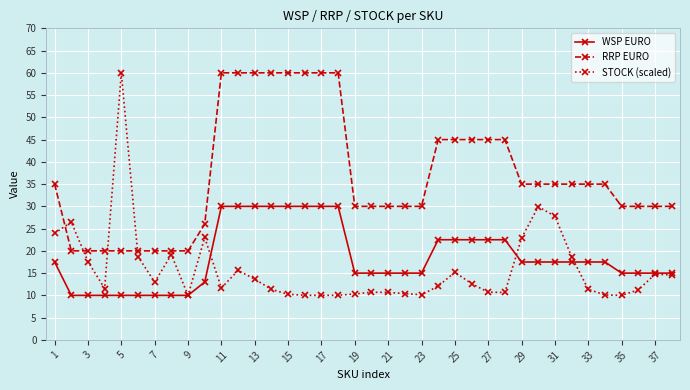

What is the minimum value for STOCK (scaled)?

10.0